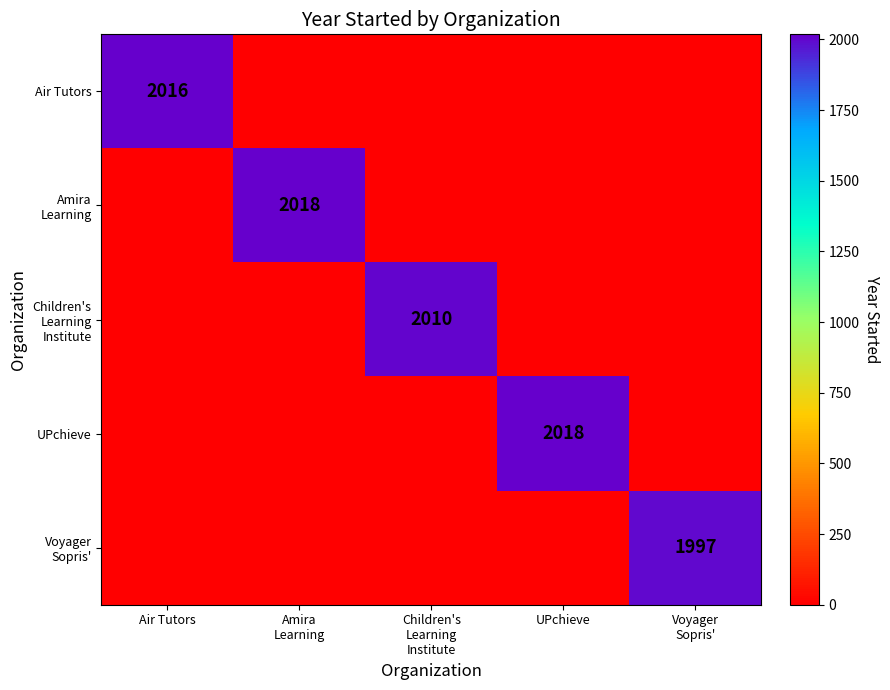

At which category is the sum across all series the highest?

Amira
Learning